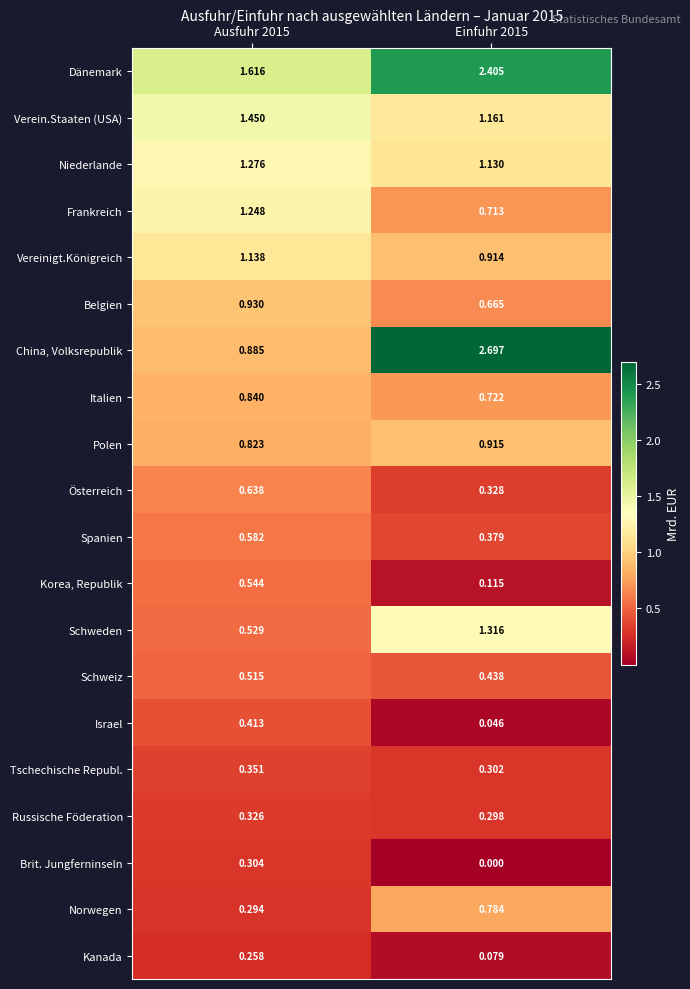

Which series has the largest range (max minus min)?

China, Volksrepublik